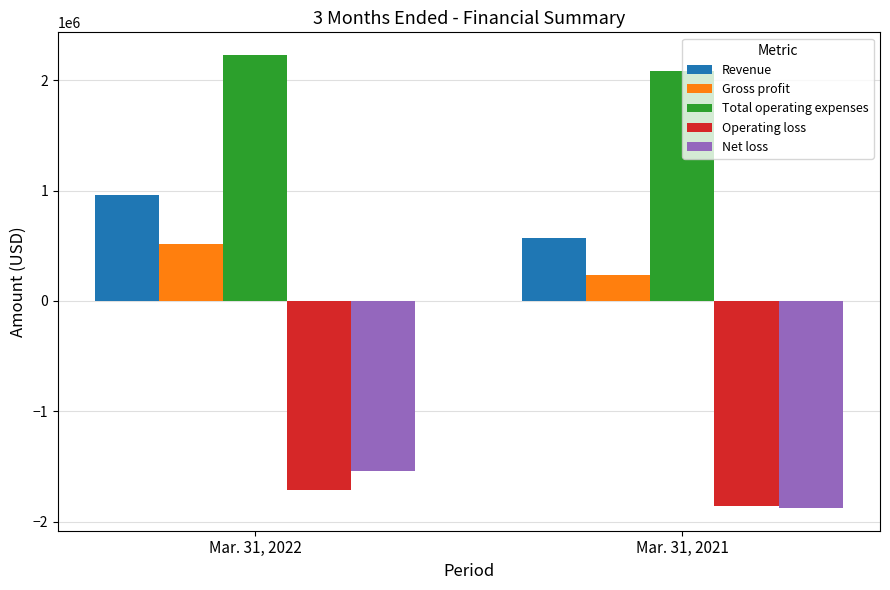

How many data points in Gross profit are less than 521000?

1